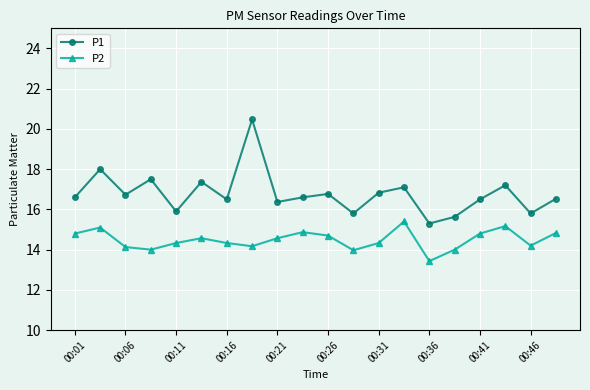

Rank the series by their maximum value, from lowest to highest.

P2, P1